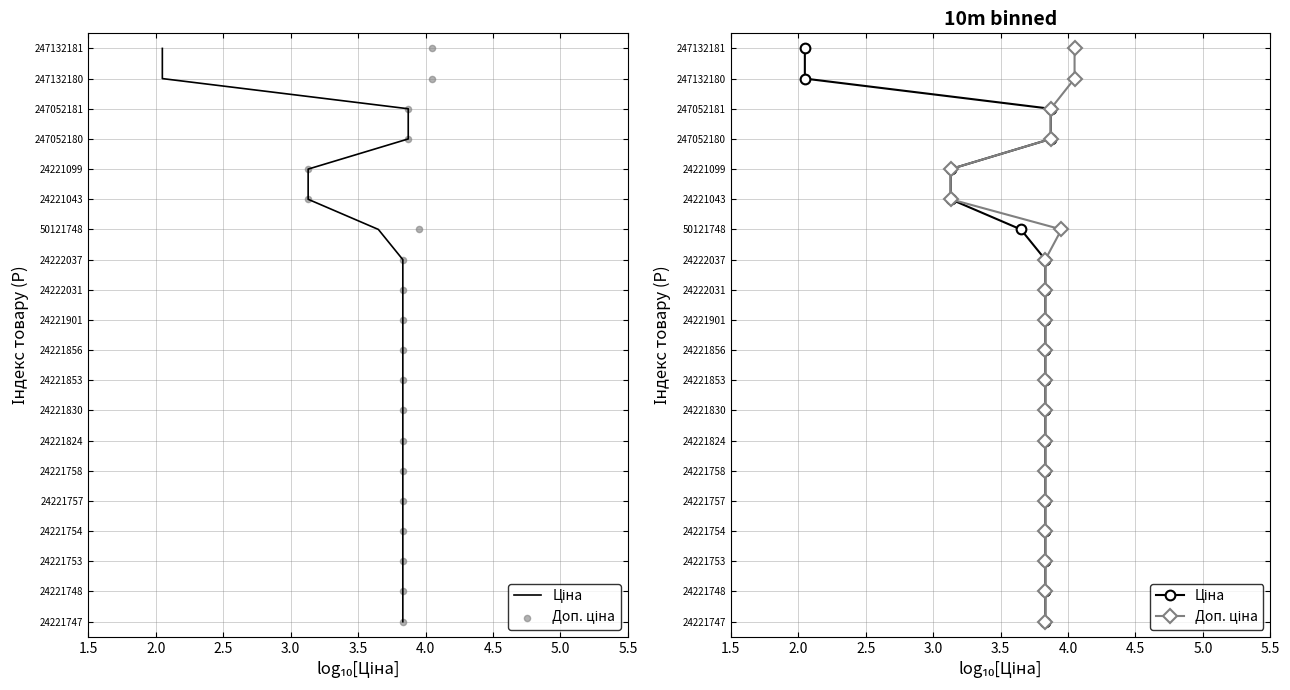

Which series has the widest spread of Y values?

Ціна